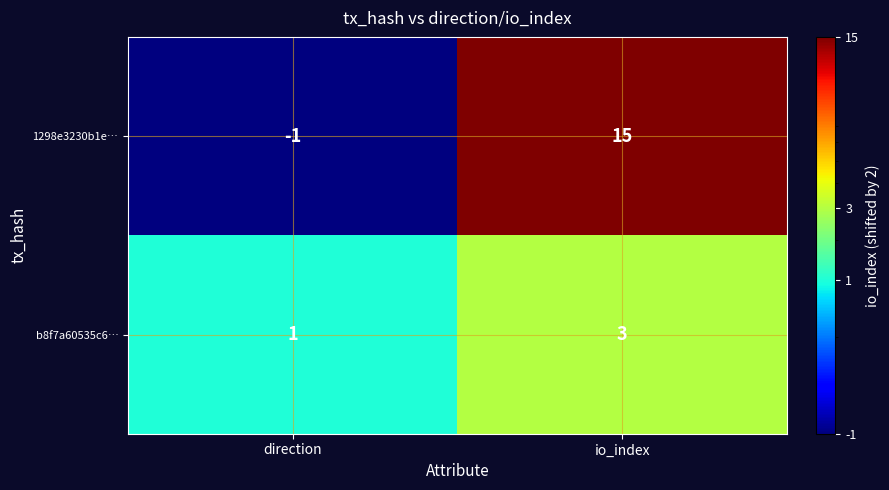

Reading right to left, extract all data points from this chart.

1298e3230b1e…: io_index=15	direction=-1
b8f7a60535c6…: io_index=3	direction=1